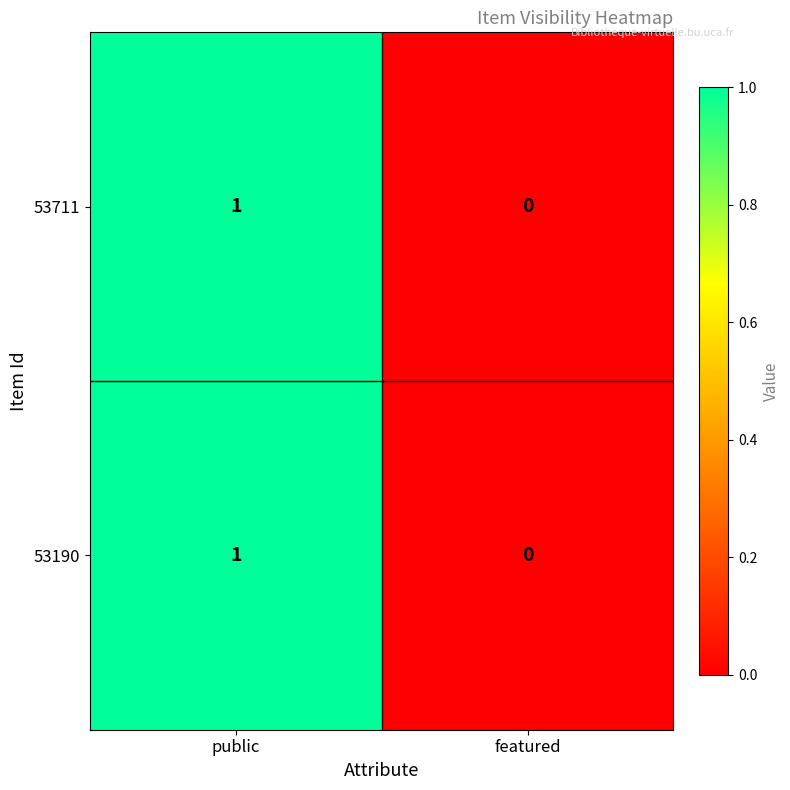

Reading left to right, list all the values displayed in this chart.

53711: 1	0
53190: 1	0